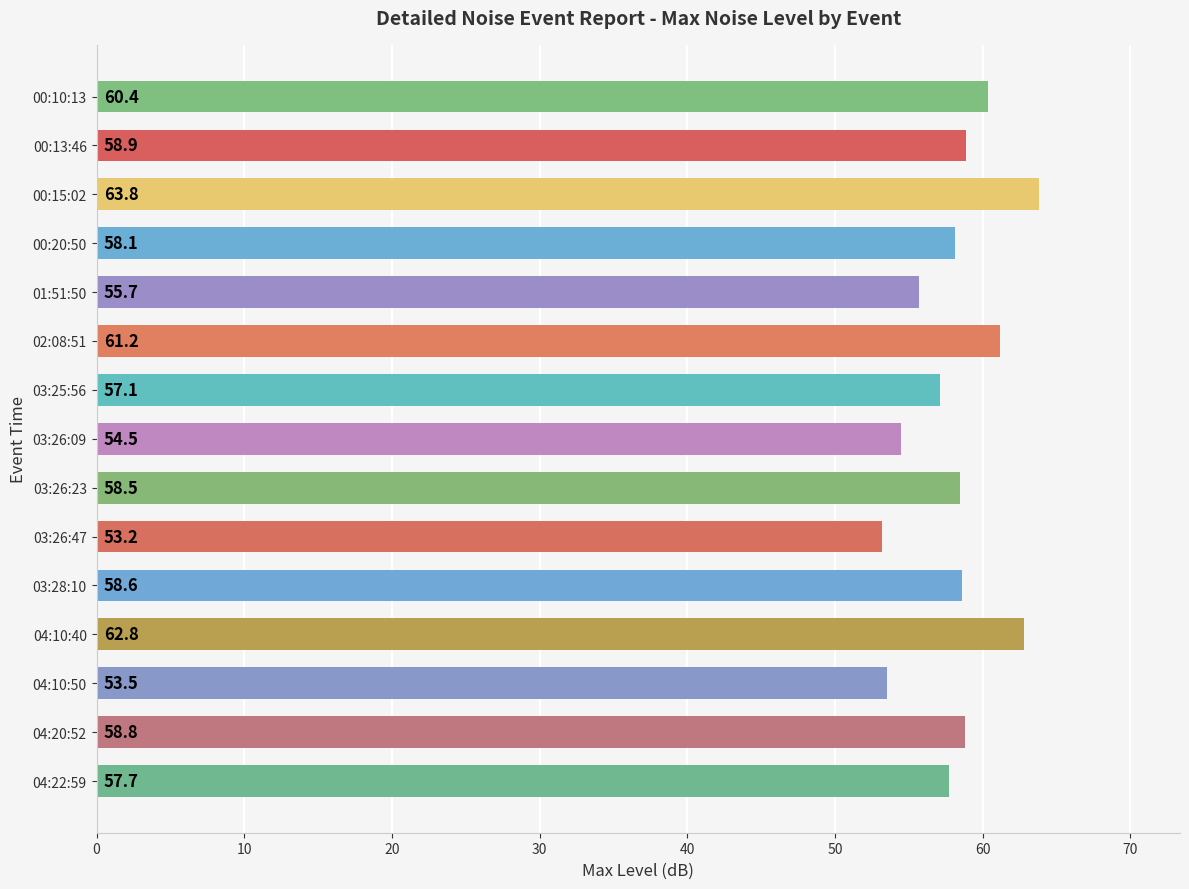

What is the difference between the maximum and second lowest values?

10.3